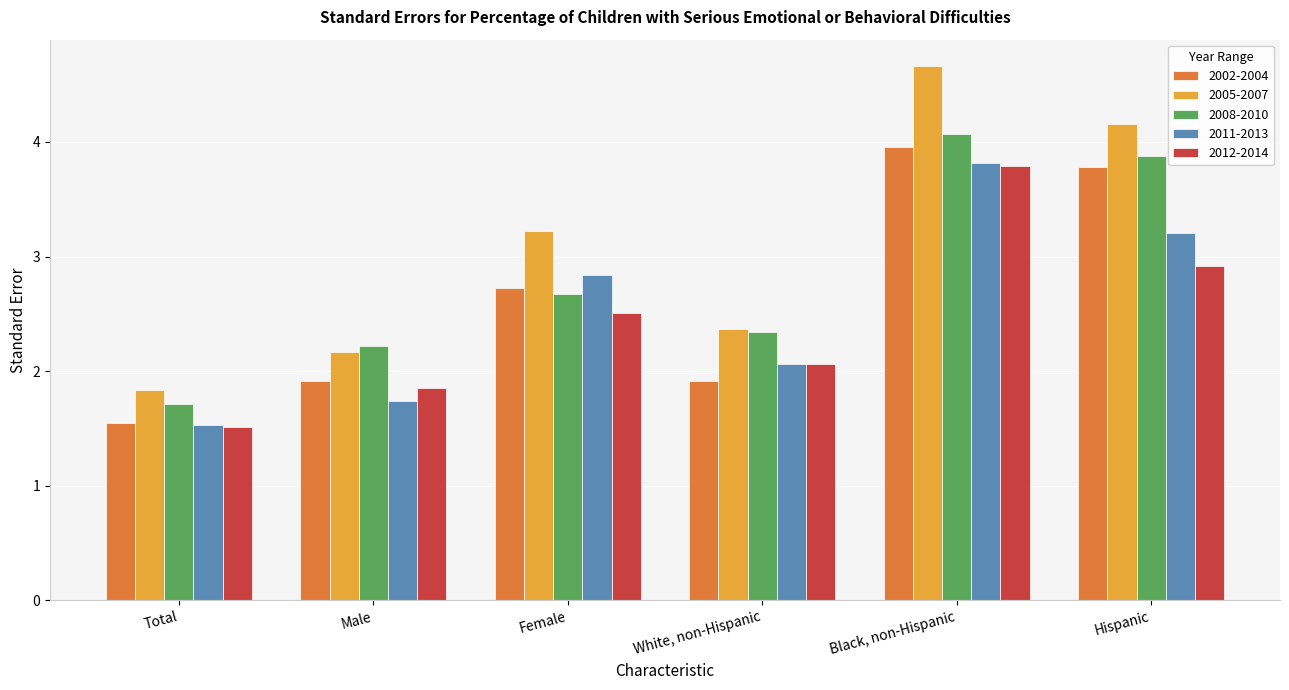

Is the value of 2002-2004 at Female greater than the value of 2005-2007 at Male?

Yes